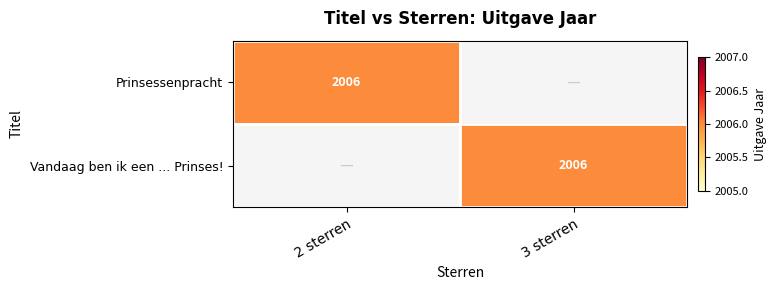

Is it true that Vandaag ben ik een ... Prinses! equals 2006 at 3 sterren?

True